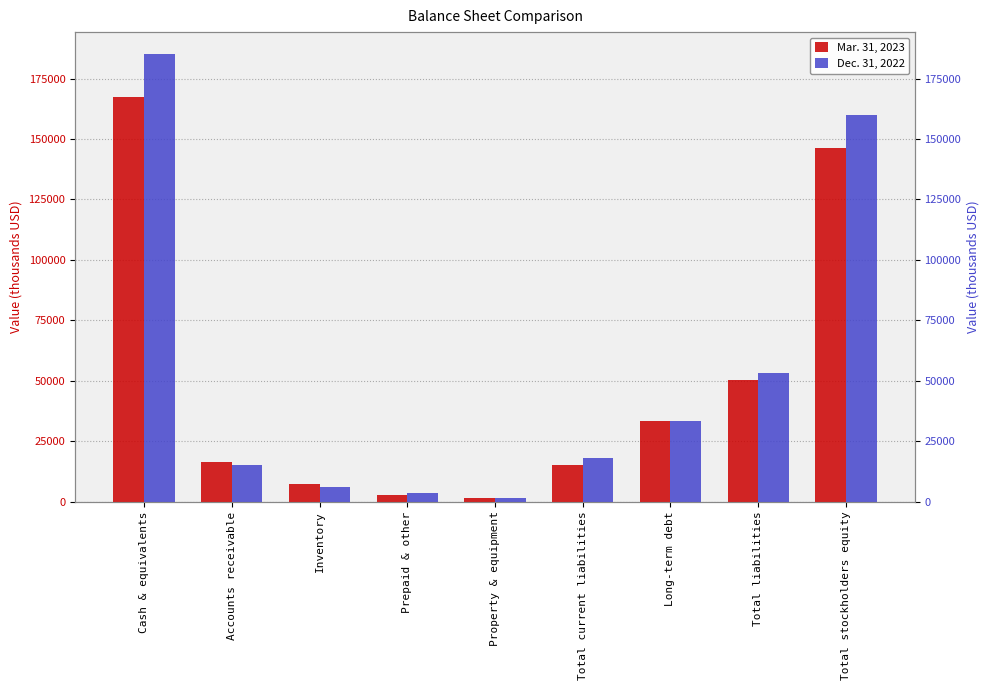

Reading left to right, extract all data points from this chart.

Mar. 31, 2023: 167335	16357	7138	2822	1393	15145	33457	50265	146376
Dec. 31, 2022: 185000	15148	6114	3415	1571	17817	33313	52997	160076